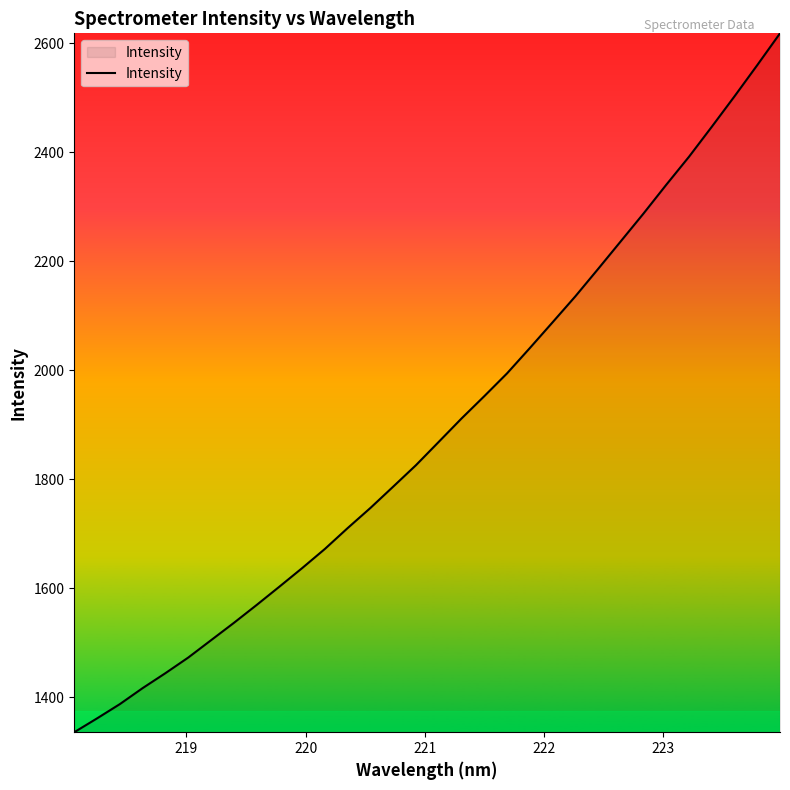

What is the difference between the maximum and minimum values?

1282.8